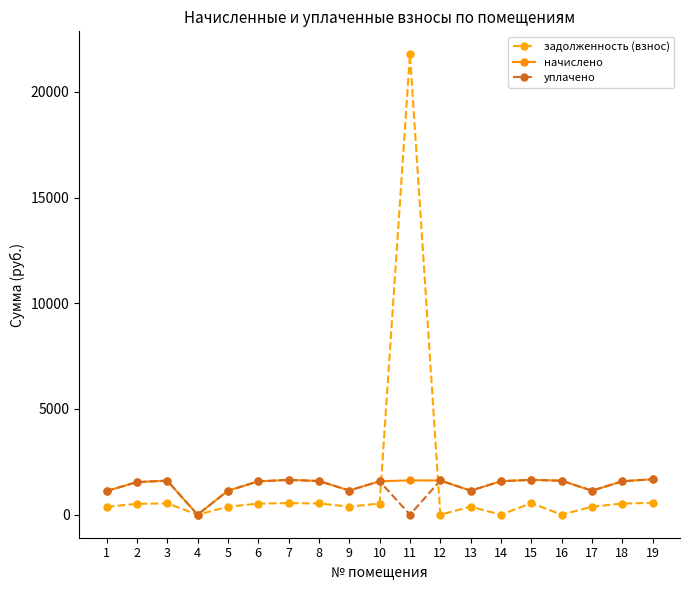

What is the sum of the начислено values at 17 and 15?

2783.7